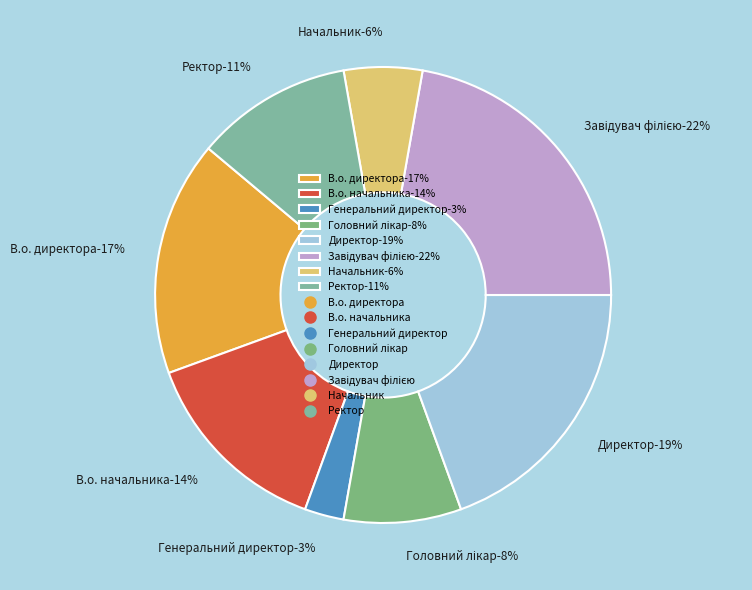

How many segments does this pie chart have?

8